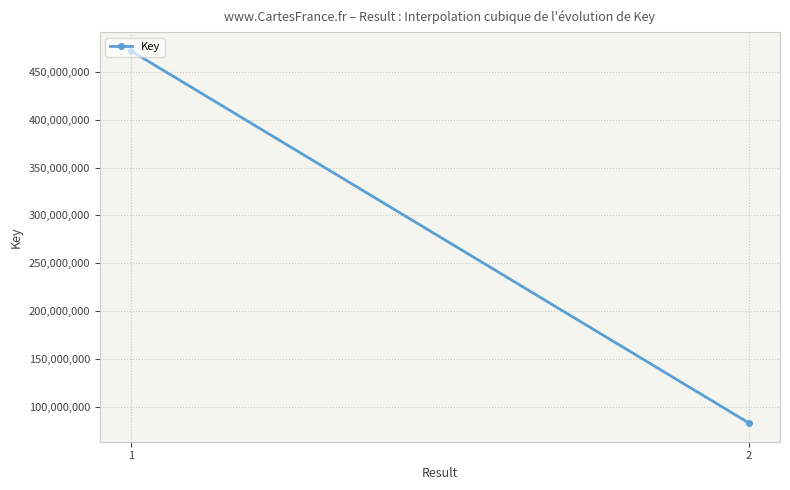

Approximately how many times larger is the value at 1 compared to 2?

5.7